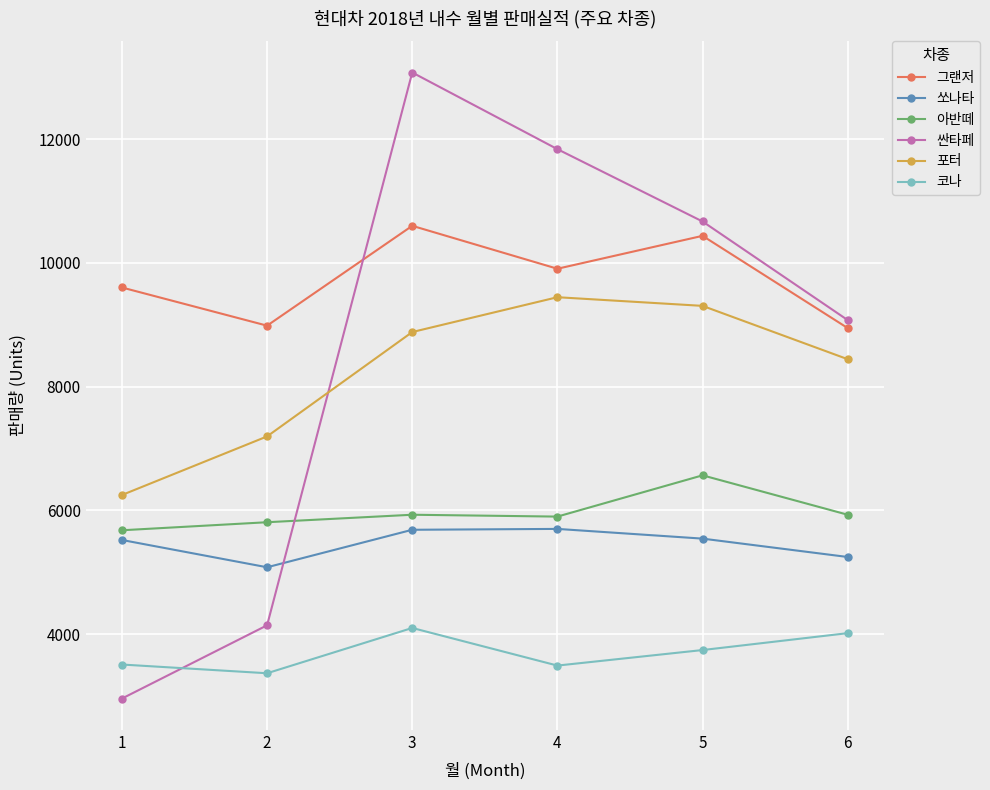

What is the value of the 코나 point at the 4th from the left?

3490